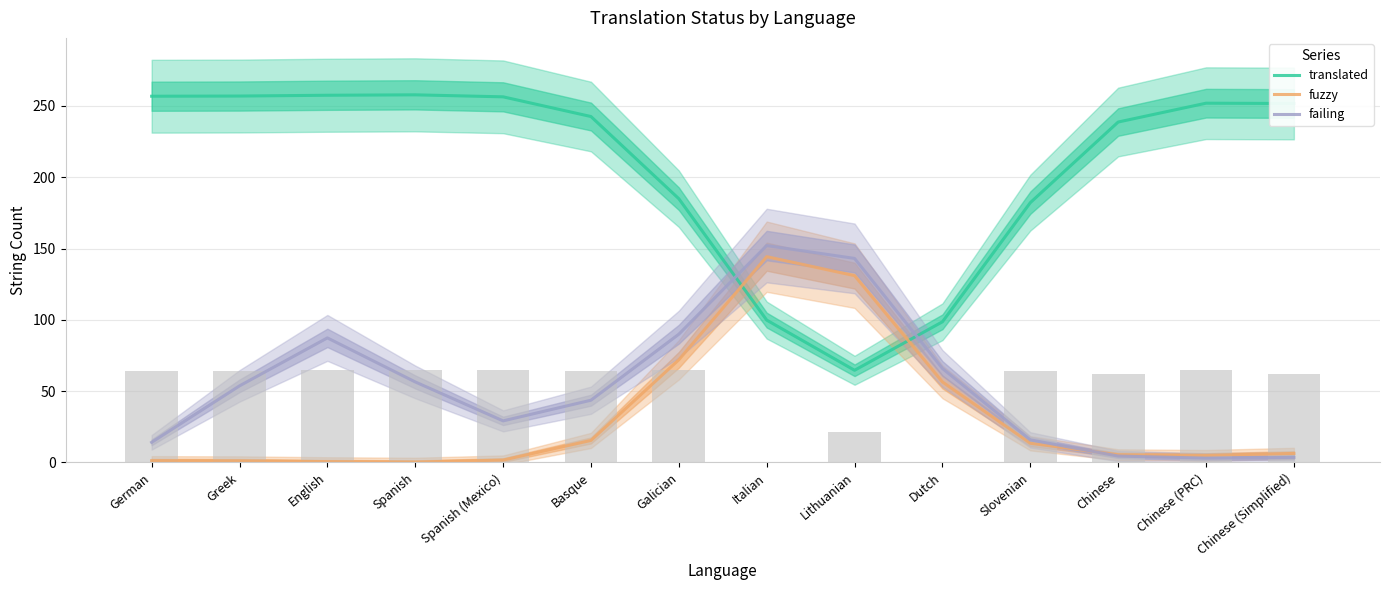

What is the approximate value of translated at English?

257.4